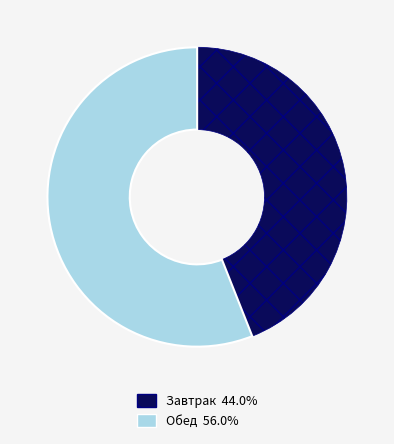

Rank the categories by value from lowest to highest.

Завтрак, Обед